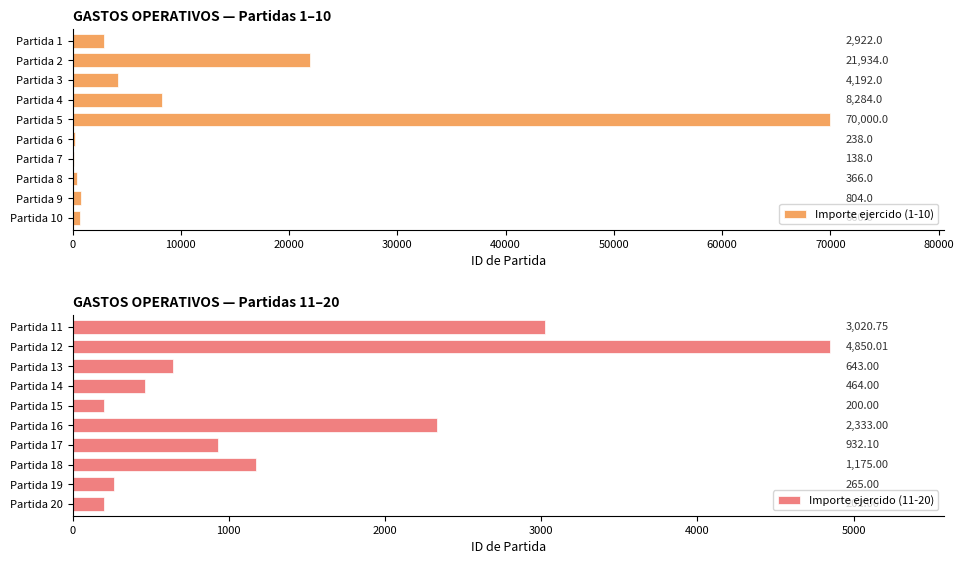

The Importe ejercido (1-10) series shows 28805 at Partida 2. True or false?

False